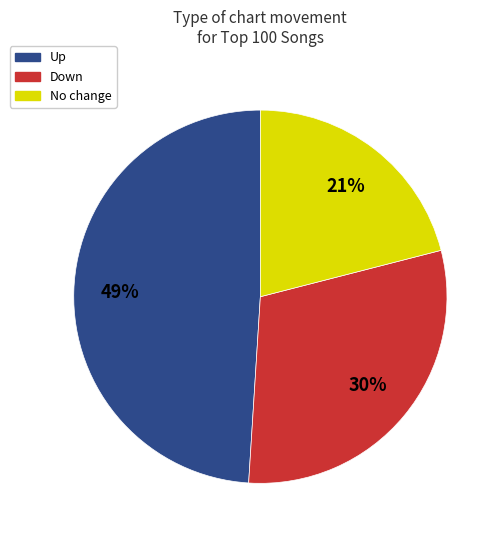

Does Down account for over 50% of the chart?

No